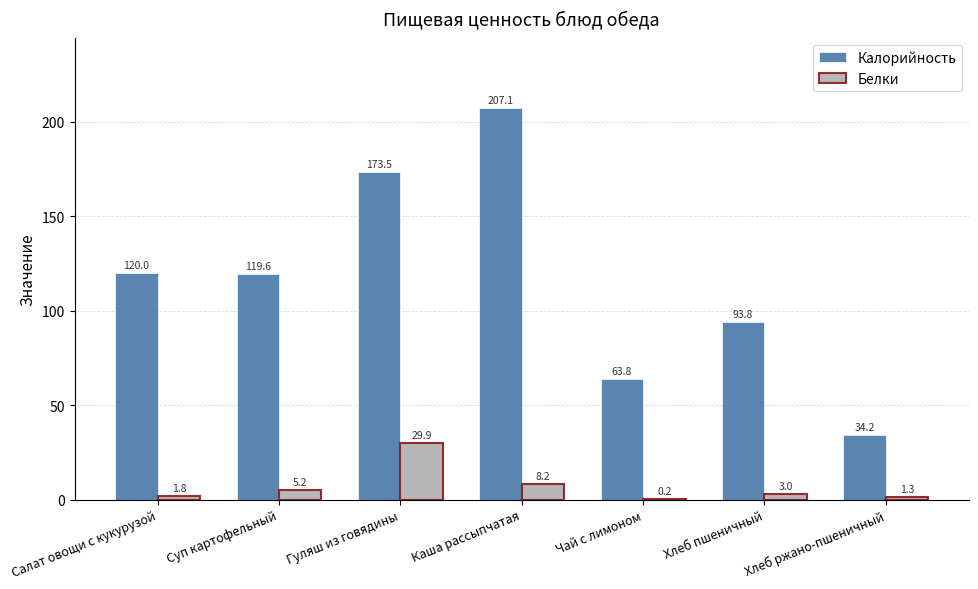

Reading right to left, list all the values displayed in this chart.

Калорийность: Хлеб ржано-пшеничный=34.2	Хлеб пшеничный=93.8	Чай с лимоном=63.8	Каша рассыпчатая=207.1	Гуляш из говядины=173.5	Суп картофельный=119.6	Салат овощи с кукурузой=120.0
Белки: Хлеб ржано-пшеничный=1.3	Хлеб пшеничный=3.0	Чай с лимоном=0.2	Каша рассыпчатая=8.2	Гуляш из говядины=29.9	Суп картофельный=5.2	Салат овощи с кукурузой=1.8